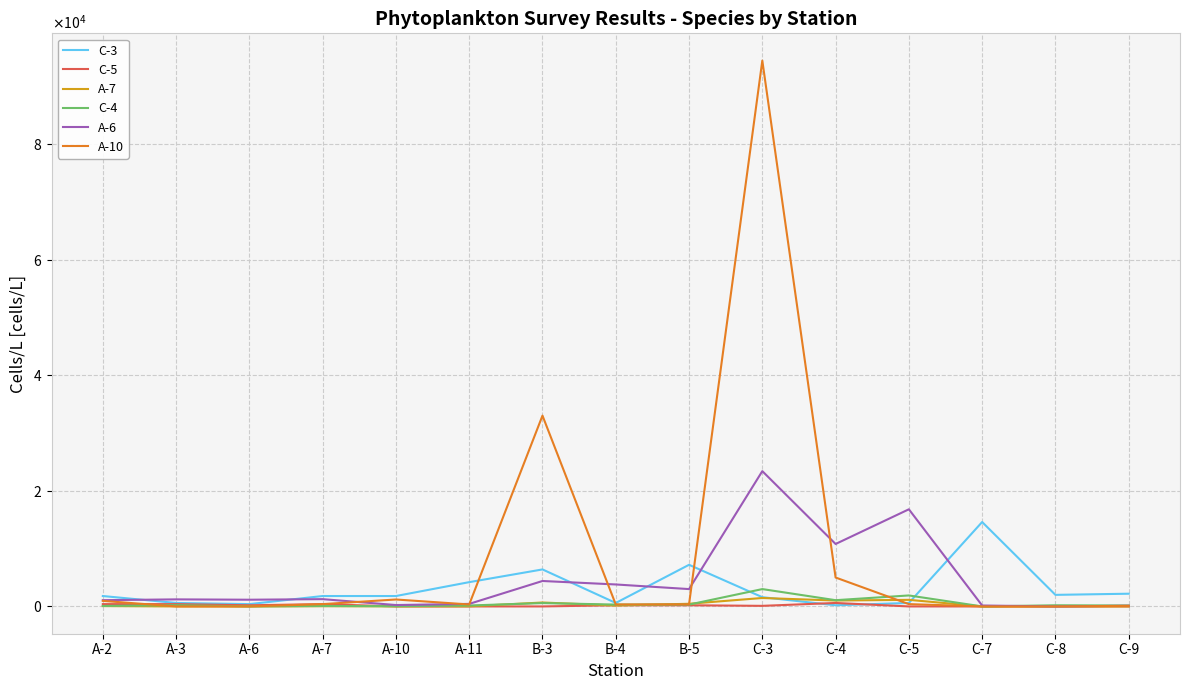

Is the value of A-10 at B-5 greater than the value of C-3 at C-4?

Yes